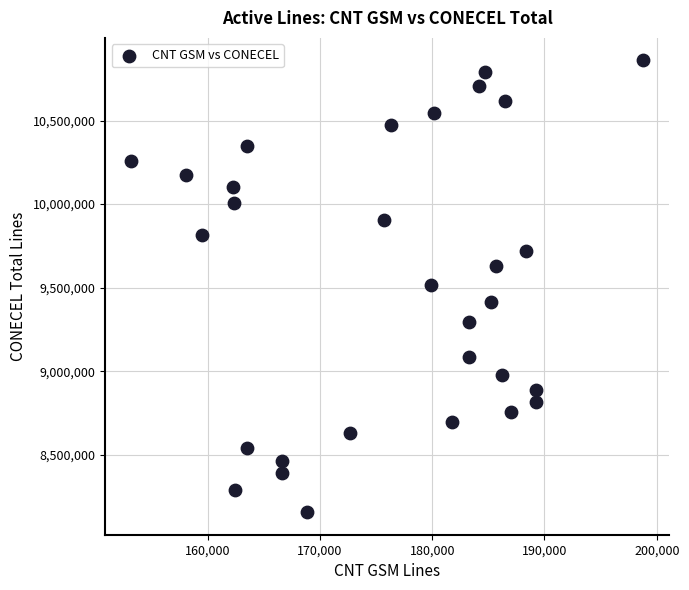

What is the range of X values (max minus min)?

45636